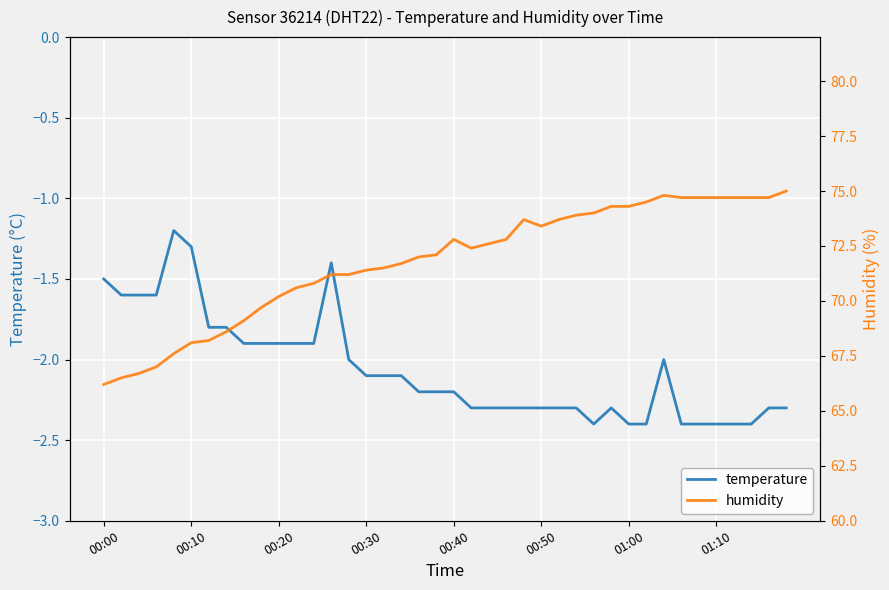

Which series has the widest spread of values?

humidity